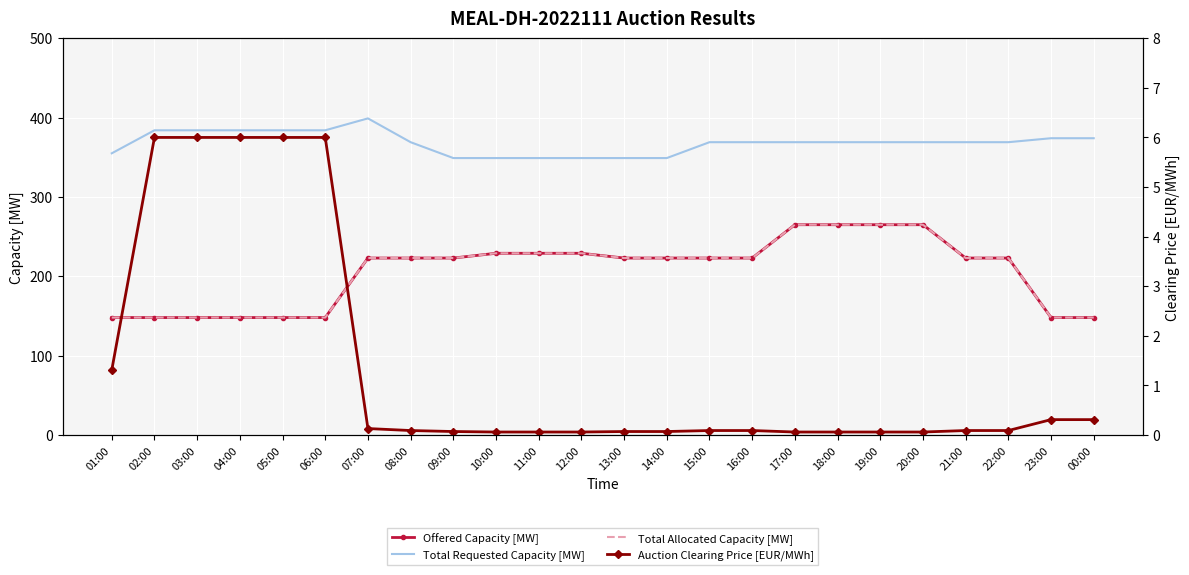

Reading right to left, what are all the values shown in this chart?

Offered Capacity [MW]: 148.0	148.0	223.0	223.0	265.0	265.0	265.0	265.0	223.0	223.0	223.0	223.0	229.0	229.0	229.0	223.0	223.0	223.0	148.0	148.0	148.0	148.0	148.0	148.0
Total Requested Capacity [MW]: 374.0	374.0	369.0	369.0	369.0	369.0	369.0	369.0	369.0	369.0	349.0	349.0	349.0	349.0	349.0	349.0	369.0	399.0	384.0	384.0	384.0	384.0	384.0	355.0
Total Allocated Capacity [MW]: 148.0	148.0	223.0	223.0	265.0	265.0	265.0	265.0	223.0	223.0	223.0	223.0	229.0	229.0	229.0	223.0	223.0	223.0	148.0	148.0	148.0	148.0	148.0	148.0
Auction Clearing Price [EUR/MWh]: 0.3	0.3	0.1	0.1	0.1	0.1	0.1	0.1	0.1	0.1	0.1	0.1	0.1	0.1	0.1	0.1	0.1	0.1	6.0	6.0	6.0	6.0	6.0	1.3